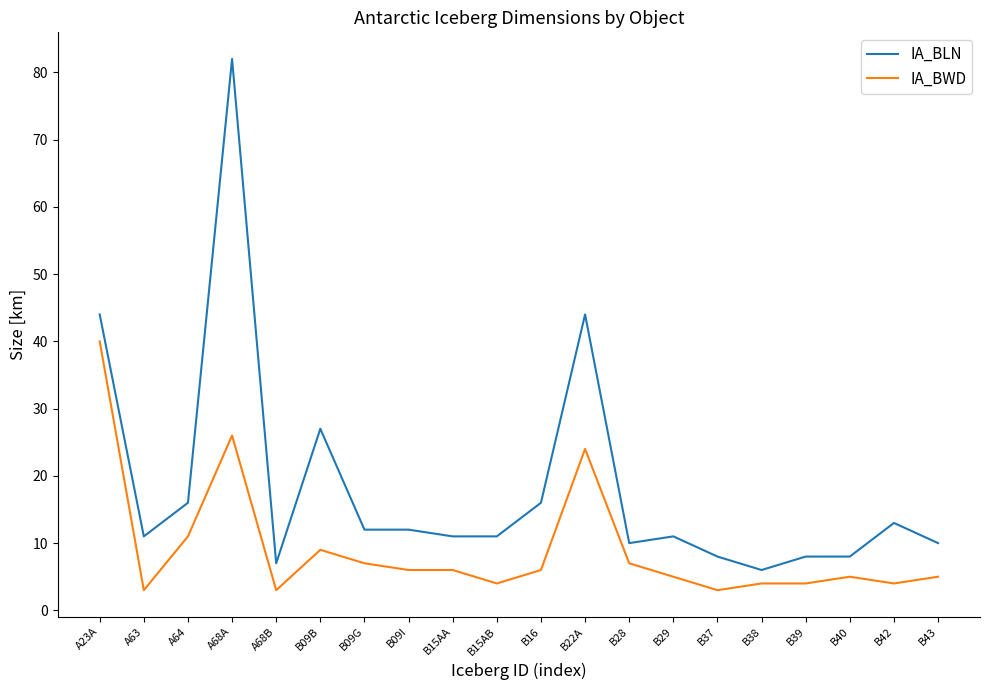

Is the value of IA_BLN at B42 greater than the value of IA_BWD at B28?

Yes